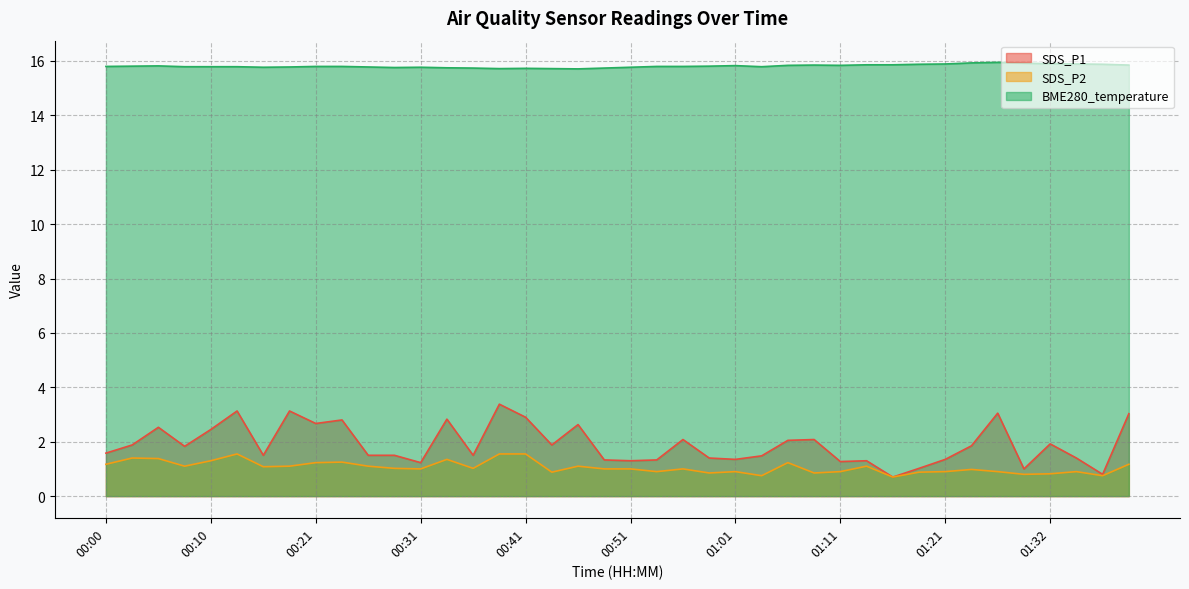

The SDS_P2 series shows 0.8 at 01:08. True or false?

True